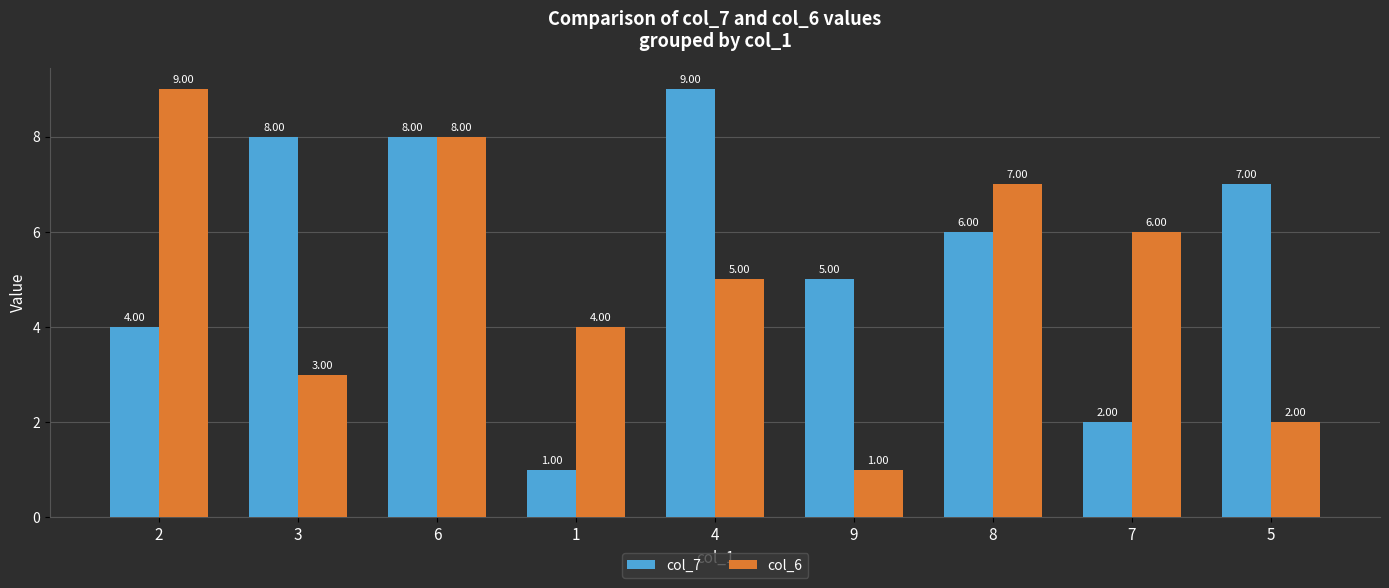

Count the col_7 values in the range 4 to 8.

6